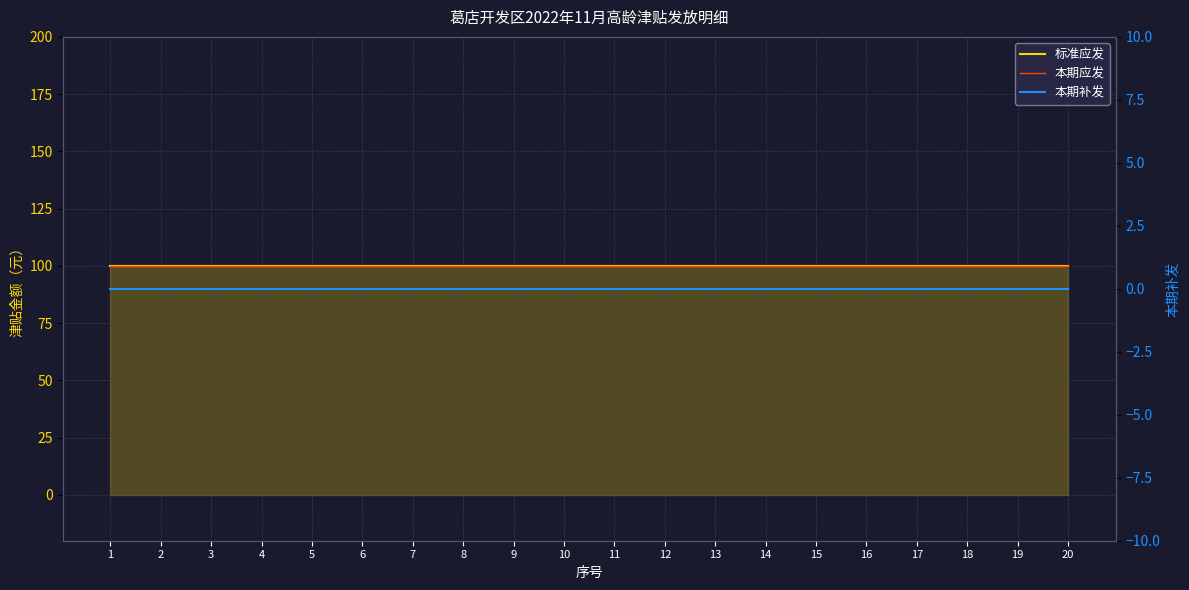

At 17, list the series in order from smallest to largest.

本期补发, 标准应发, 本期应发